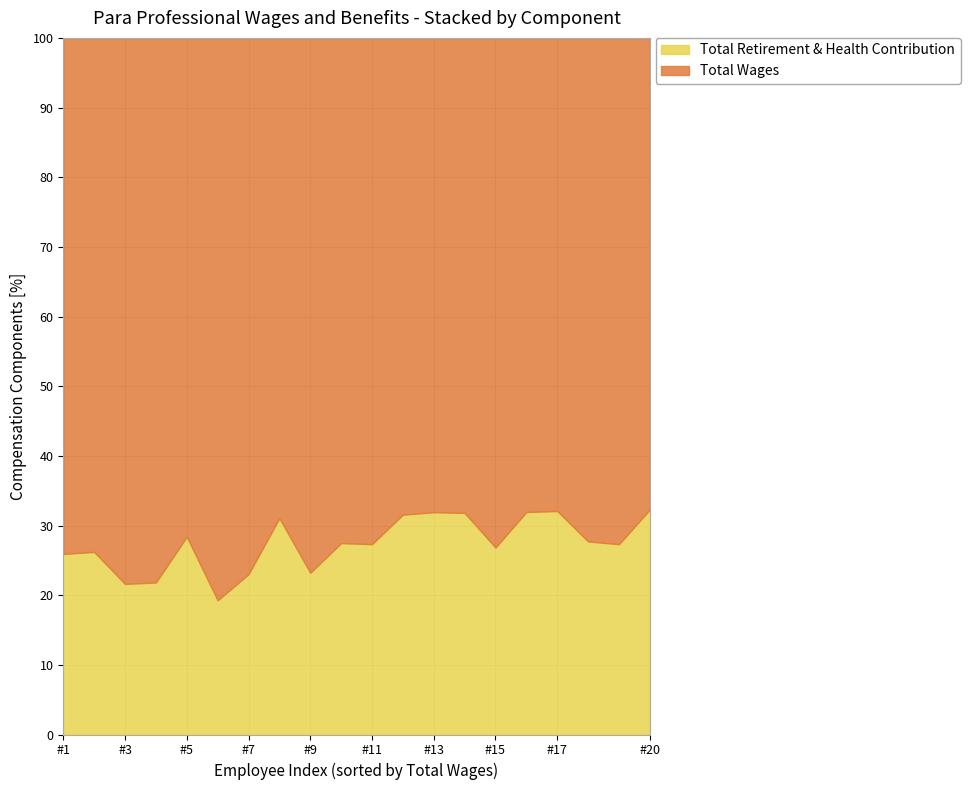

What is the lowest value of the Total Retirement & Health Contribution series?

19.3